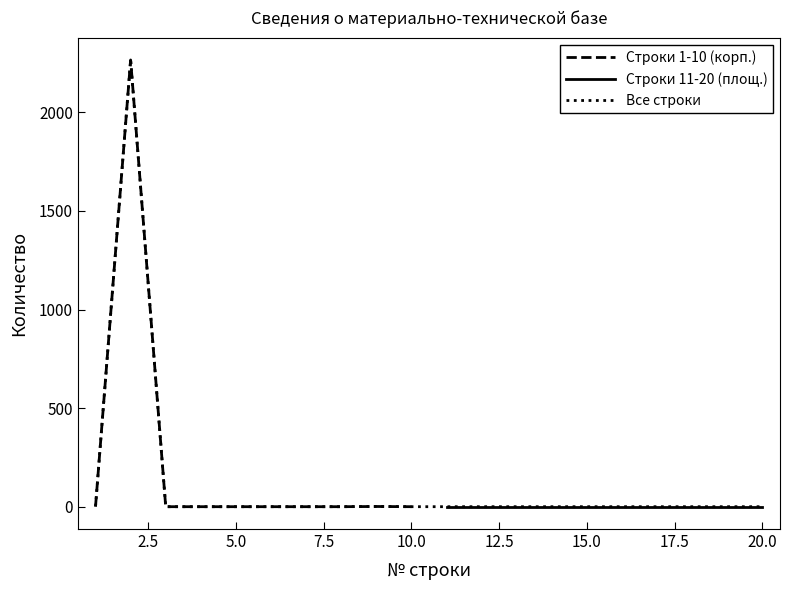

What is the sum of all values?

2268